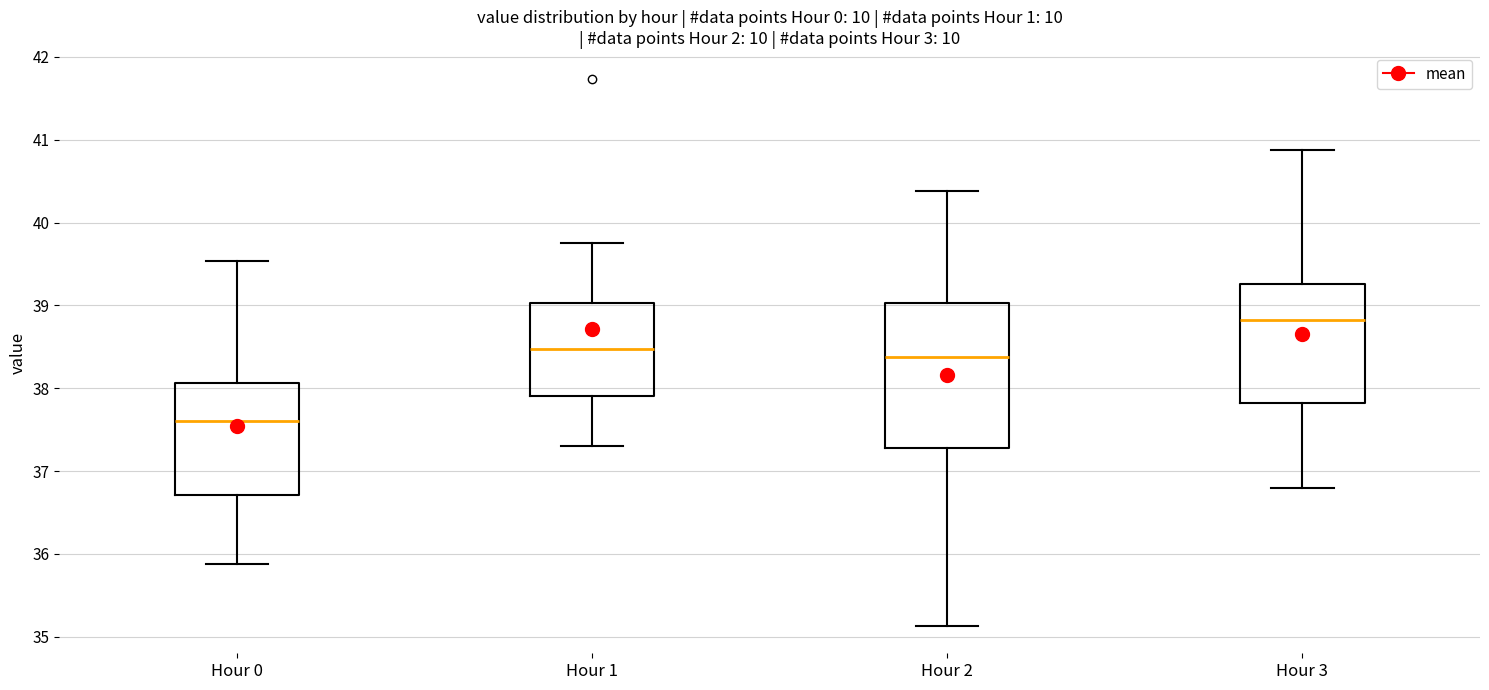

Reading left to right, transcribe this box plot: for each box, give where its median line is, the range the box spans, and where its two whiskers end, as read against the y-axis. The values are not printed on the chart, so give them approximately, as read against the axis.

Hour 0: median 37.6, box 36.7 to 38.1, whiskers 35.9 to 39.5
Hour 1: median 38.5, box 37.9 to 39.0, whiskers 37.3 to 39.8
Hour 2: median 38.4, box 37.3 to 39.0, whiskers 35.1 to 40.4
Hour 3: median 38.8, box 37.8 to 39.3, whiskers 36.8 to 40.9